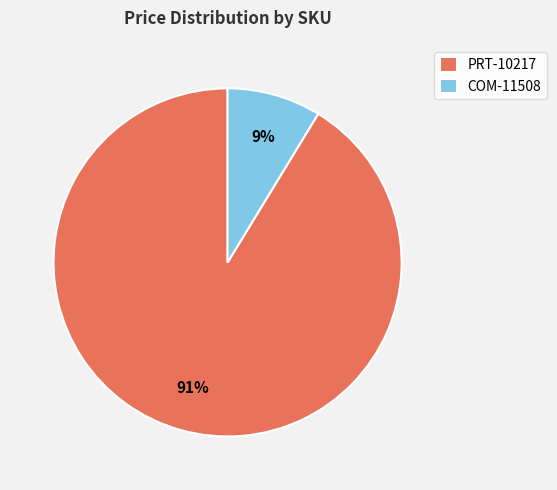

Which has a higher value, COM-11508 or PRT-10217?

PRT-10217